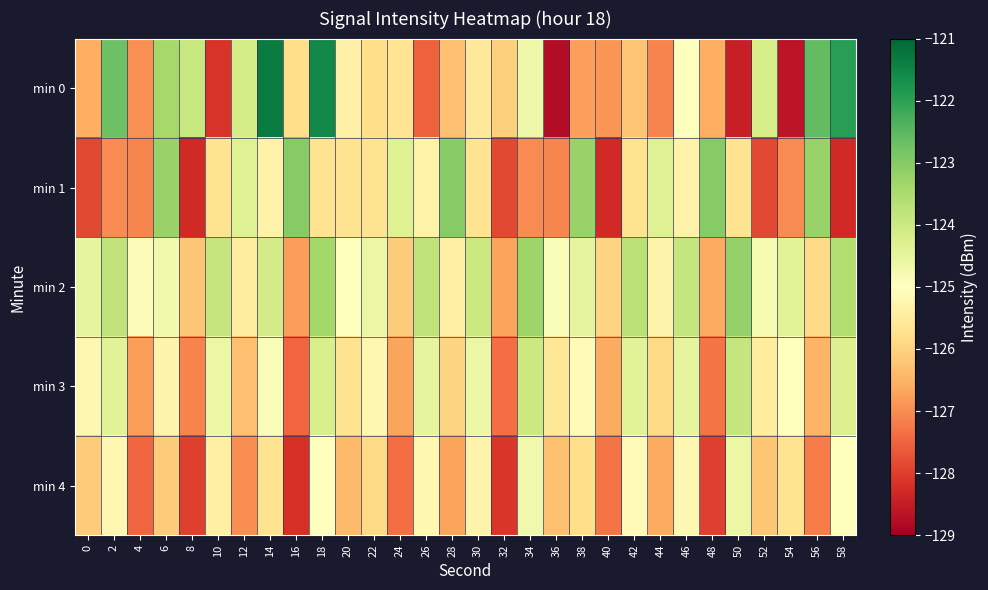

Between 22 and 10, which is larger?

22